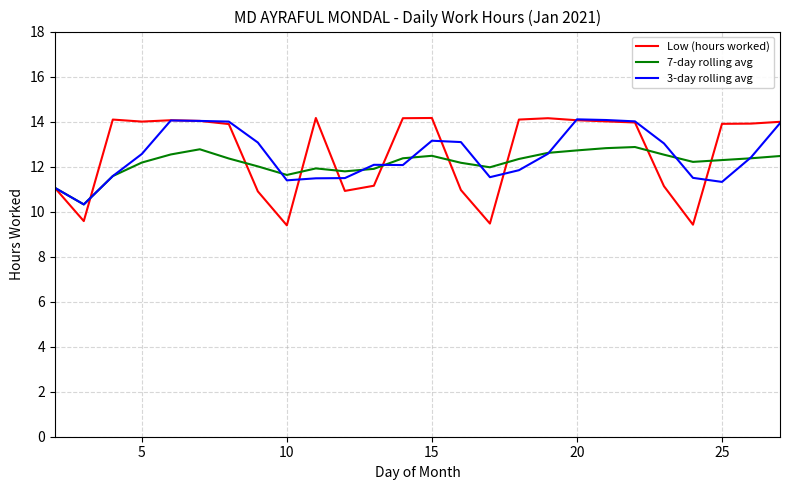

Which series has the largest range (max minus min)?

Low (hours worked)